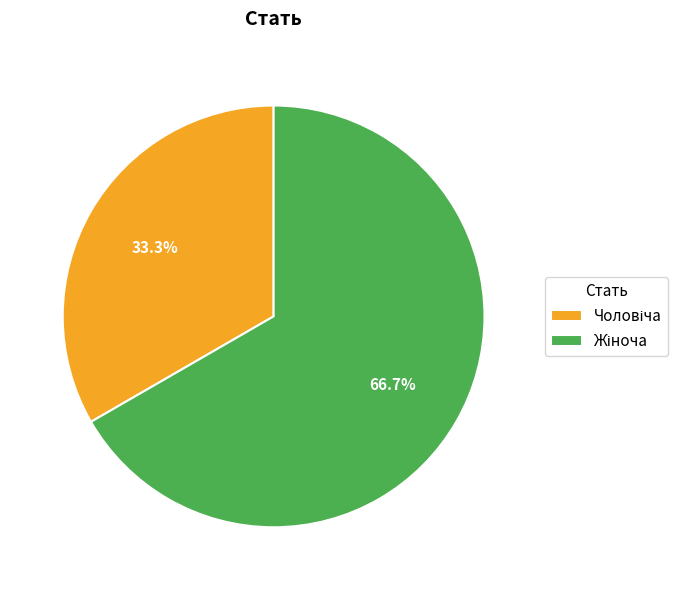

To the nearest percent, what is the difference between the largest and smallest slice percentages?

33%